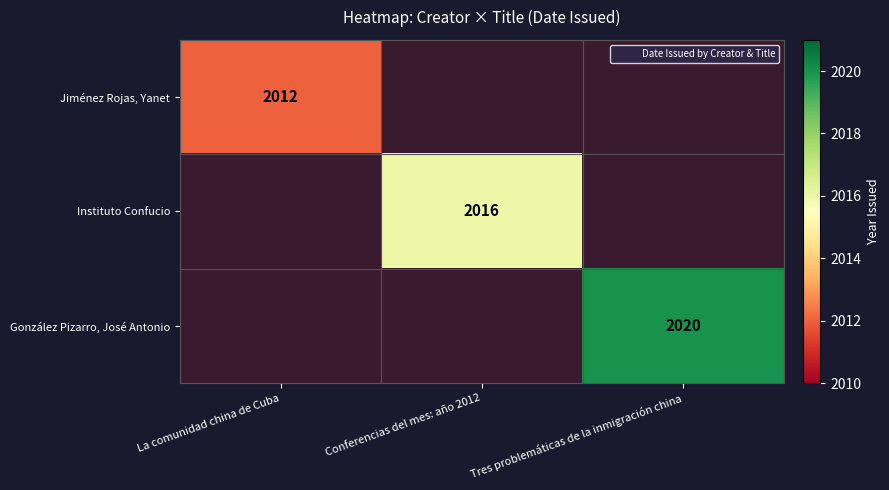

Between Conferencias del mes: año 2012 and La comunidad china de Cuba, which is larger?

La comunidad china de Cuba